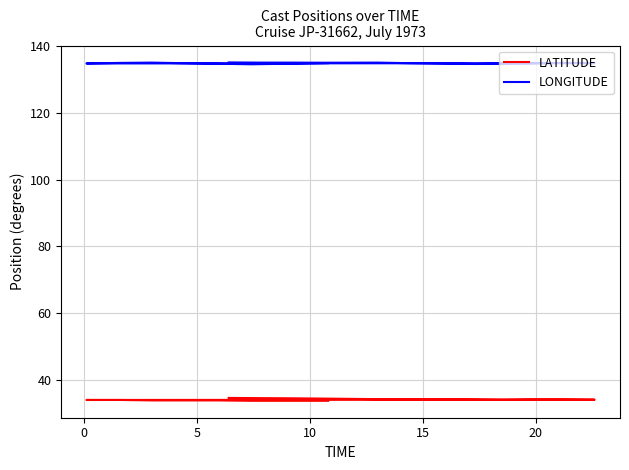

How many data points does each series have?

20